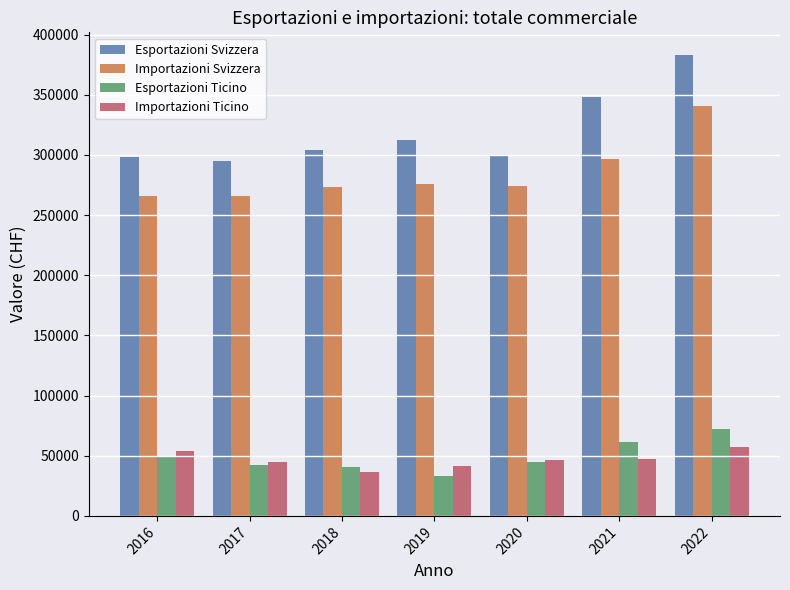

Count the number of categories in the chart.

7